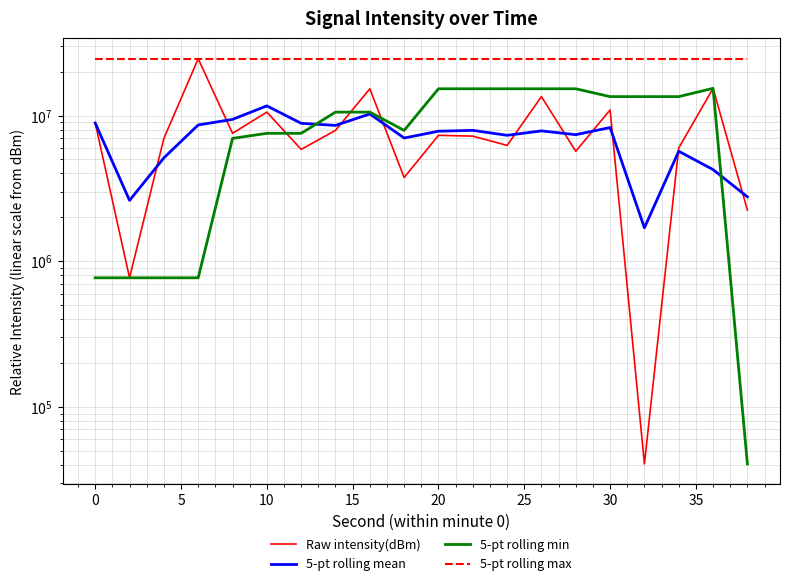

The value of 5-pt rolling mean at 0 is 6216499.2. True or false?

False